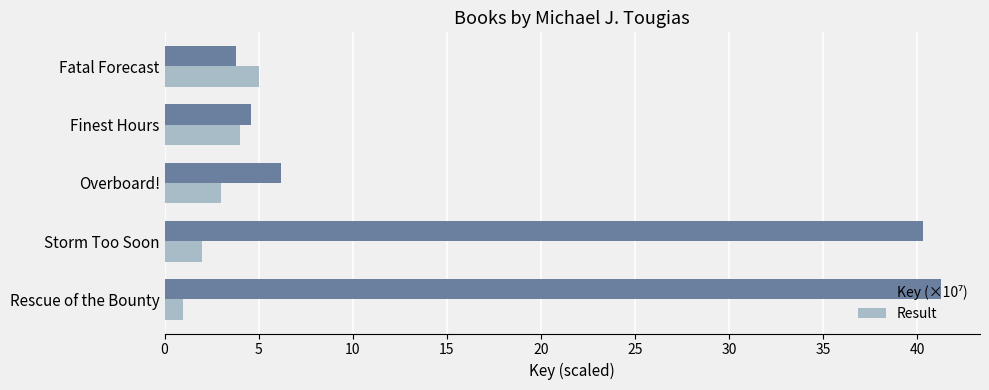

The Result series shows 4.0 at Finest Hours. True or false?

True